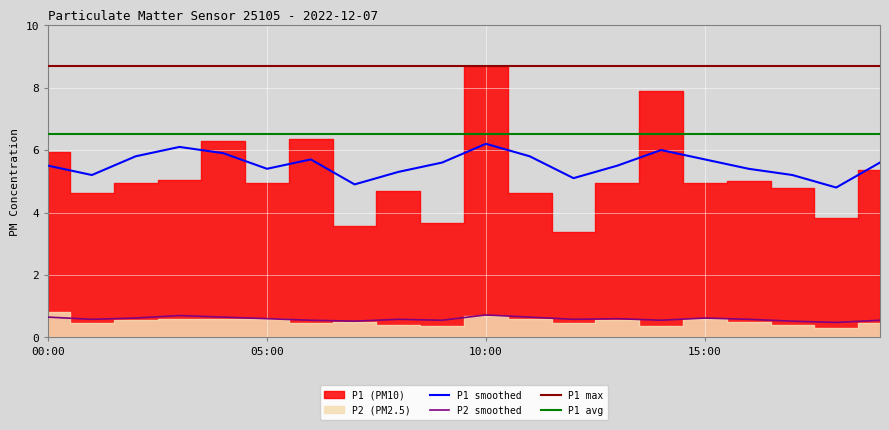

True or false: P2 smoothed and P1 max cross at least once.

False